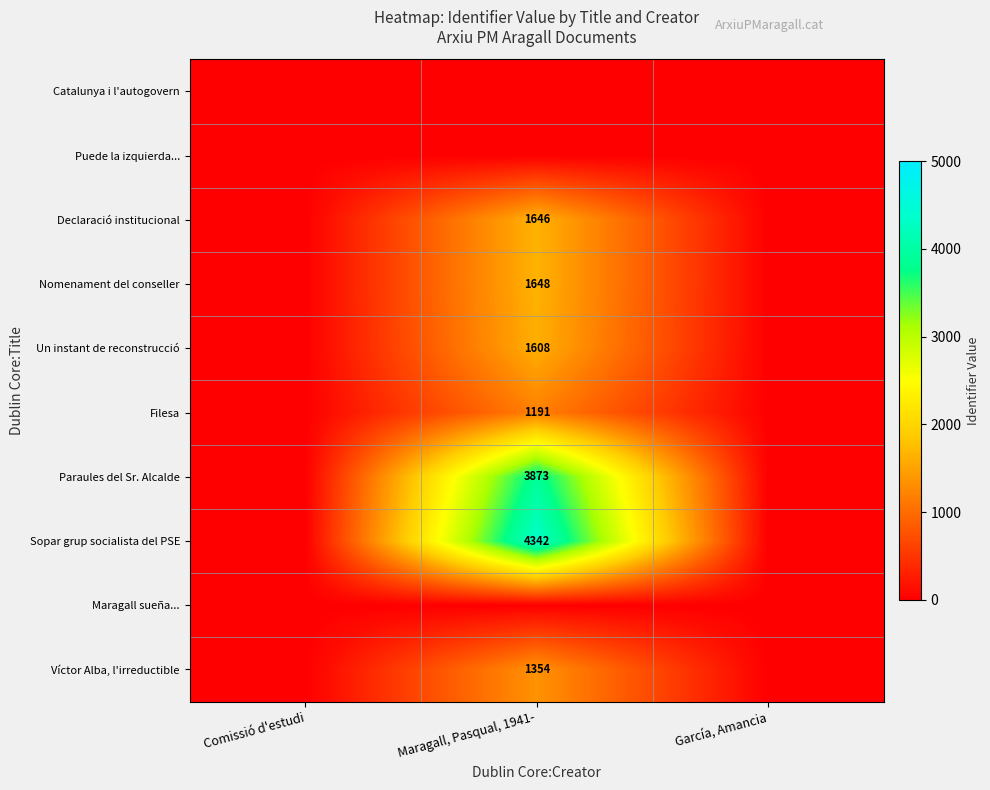

The value of Paraules del Sr. Alcalde at Maragall, Pasqual, 1941- is 2575. True or false?

False